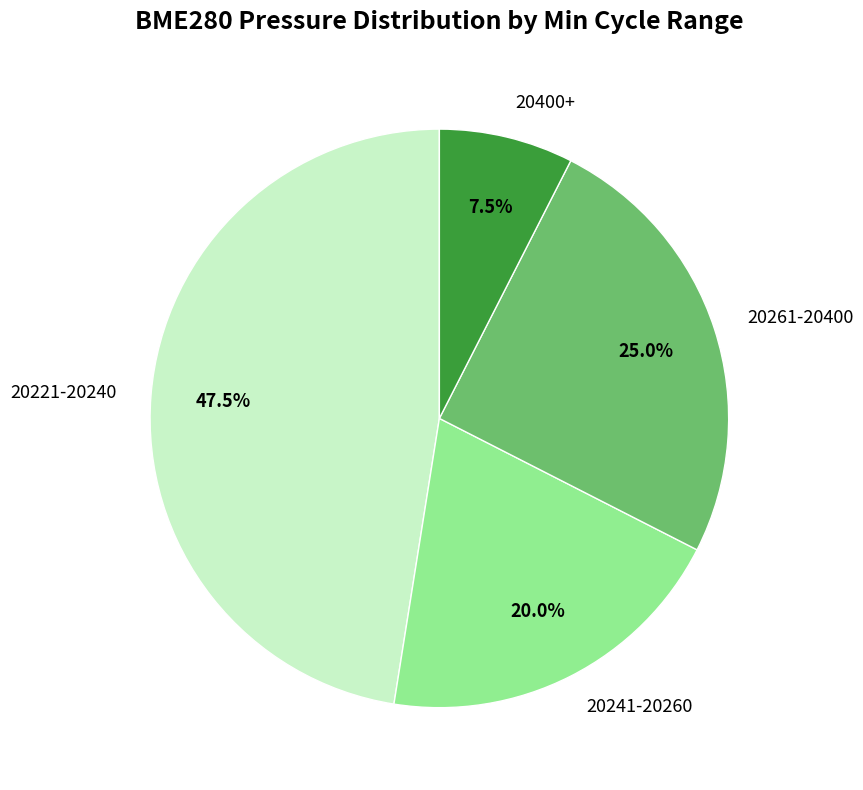

Which has a higher value, 20261-20400 or 20221-20240?

20221-20240